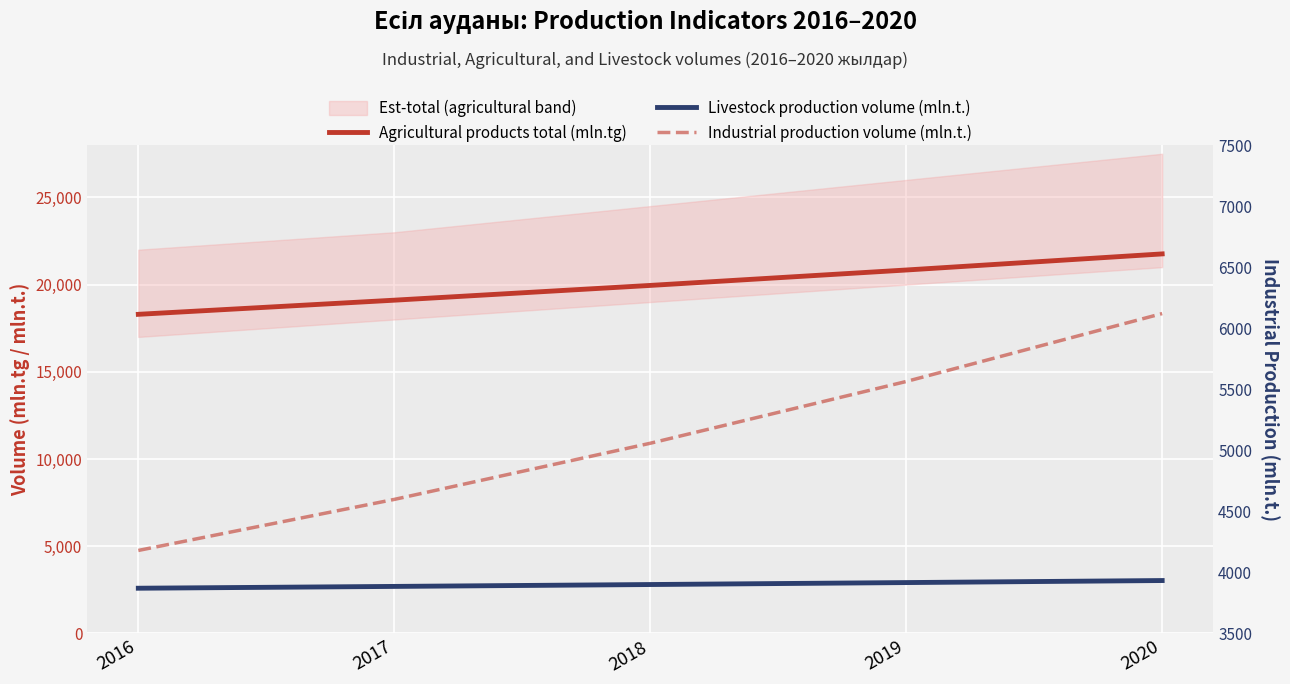

Which has a higher value, 2016 or 2019?

2019